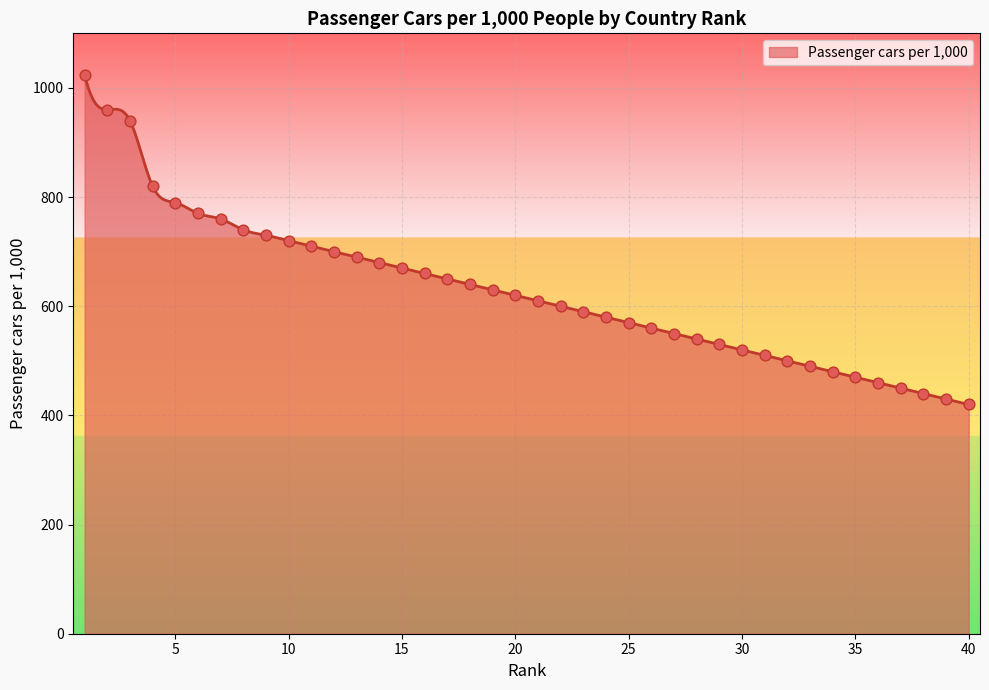

What is the change in value from 24 to 29?

-50